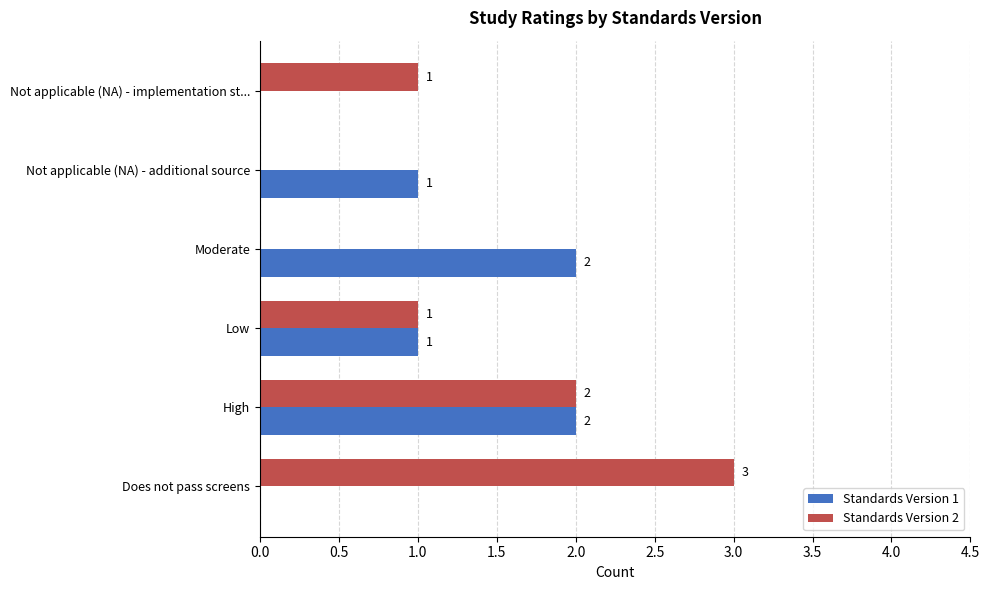

How many Standards Version 2 values are between 0 and 2?

5